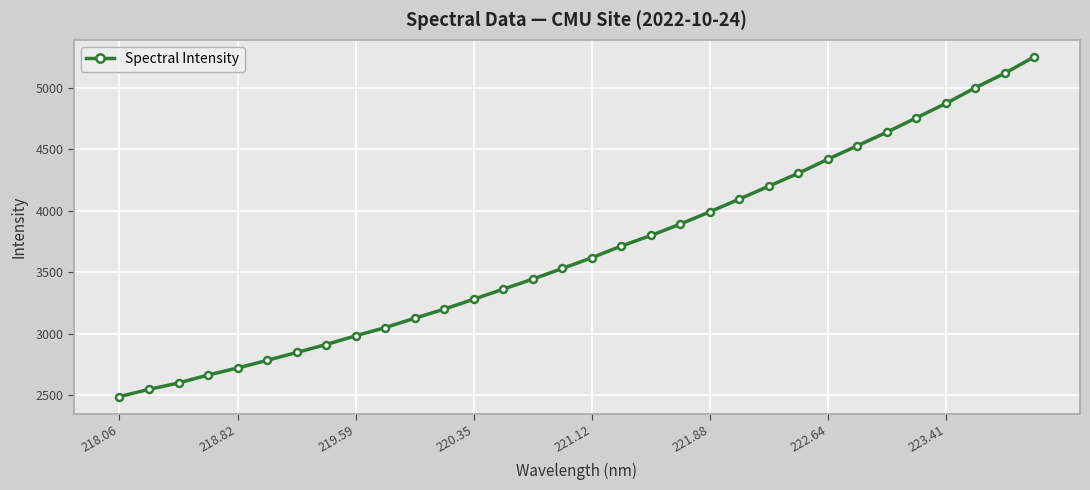

What is the minimum value shown in the chart?

2488.6